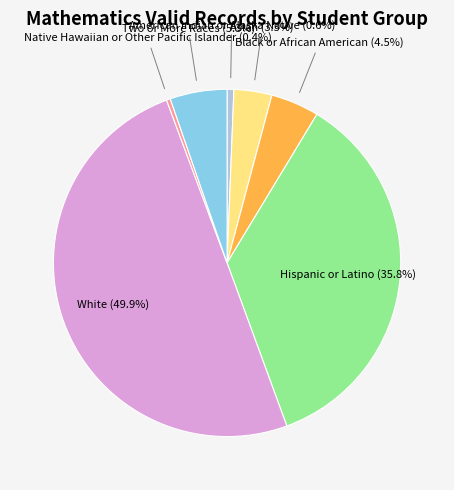

To the nearest percent, what is the difference between the White and American Indian or Alaska Native slice percentages?

49%